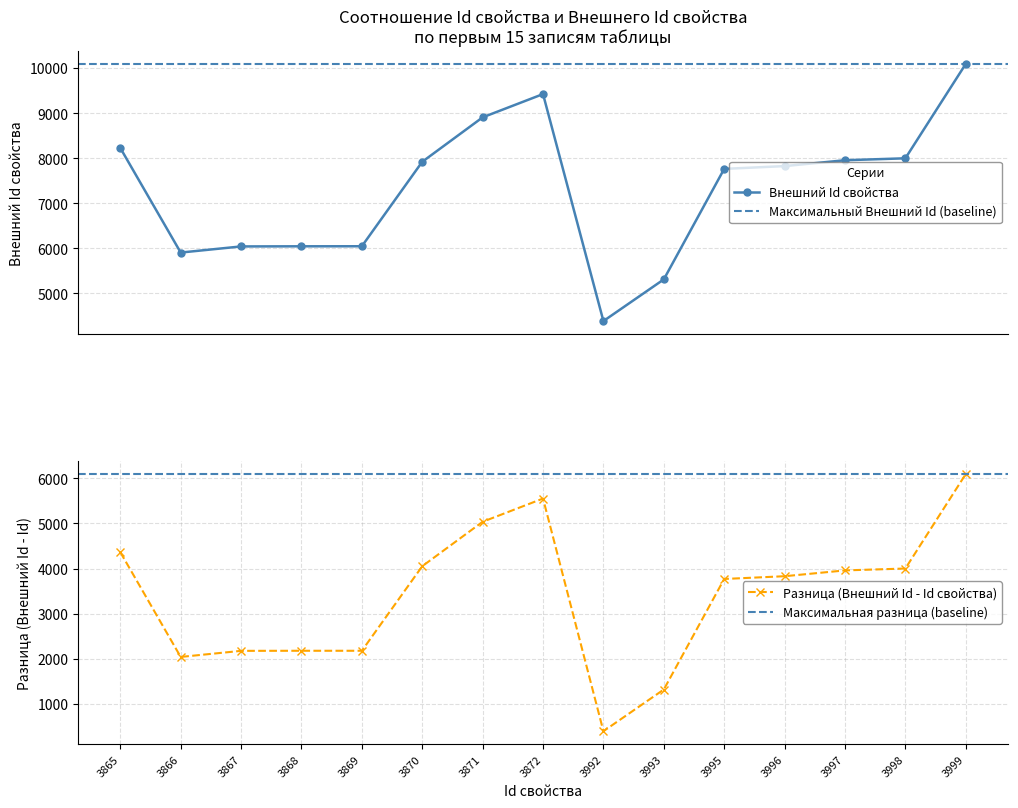

What is the sum of the values at 3997 and 3996?

15782